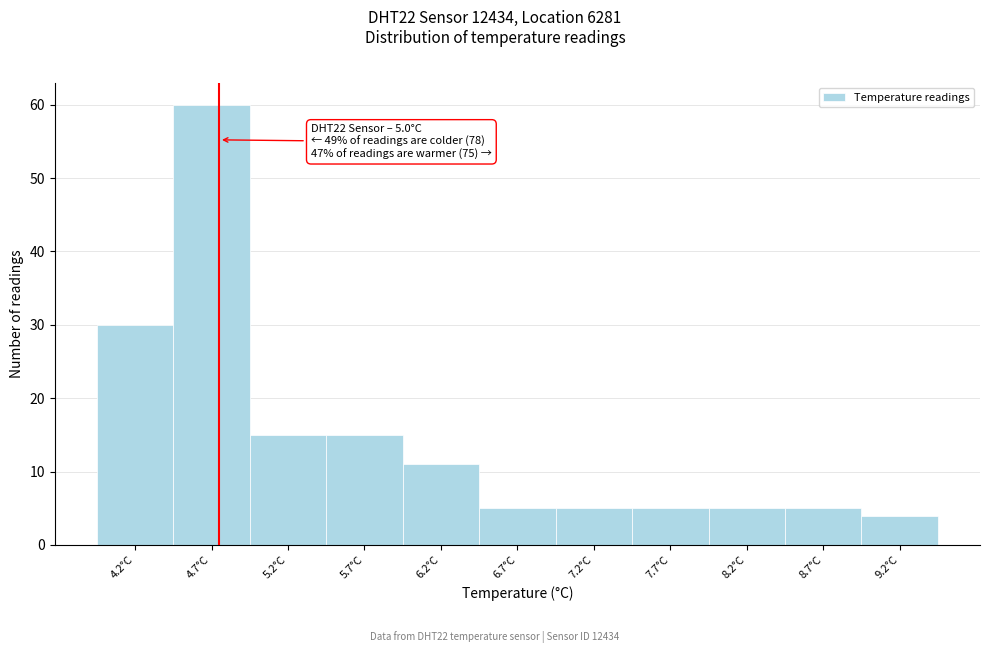

Reading left to right, extract all data points from this chart.

30	60	15	15	11	5	5	5	5	5	4